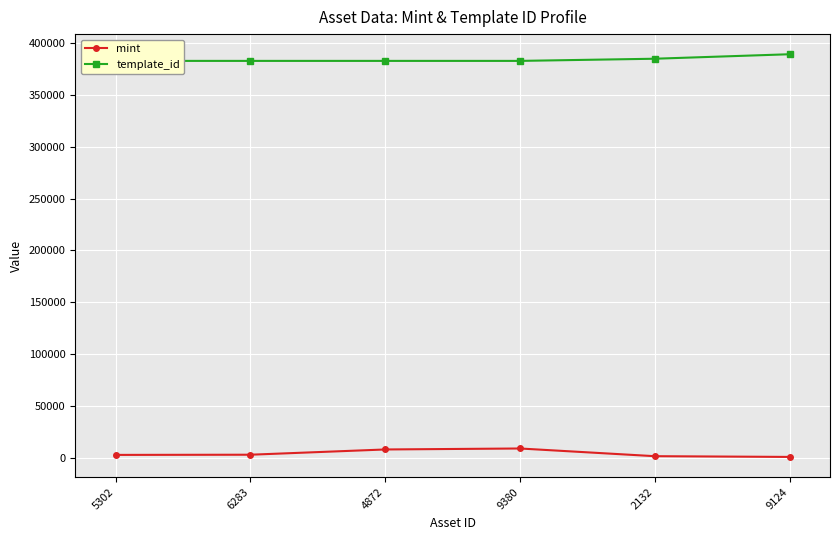

Read the mint value at 9124, to the nearest 10.

600